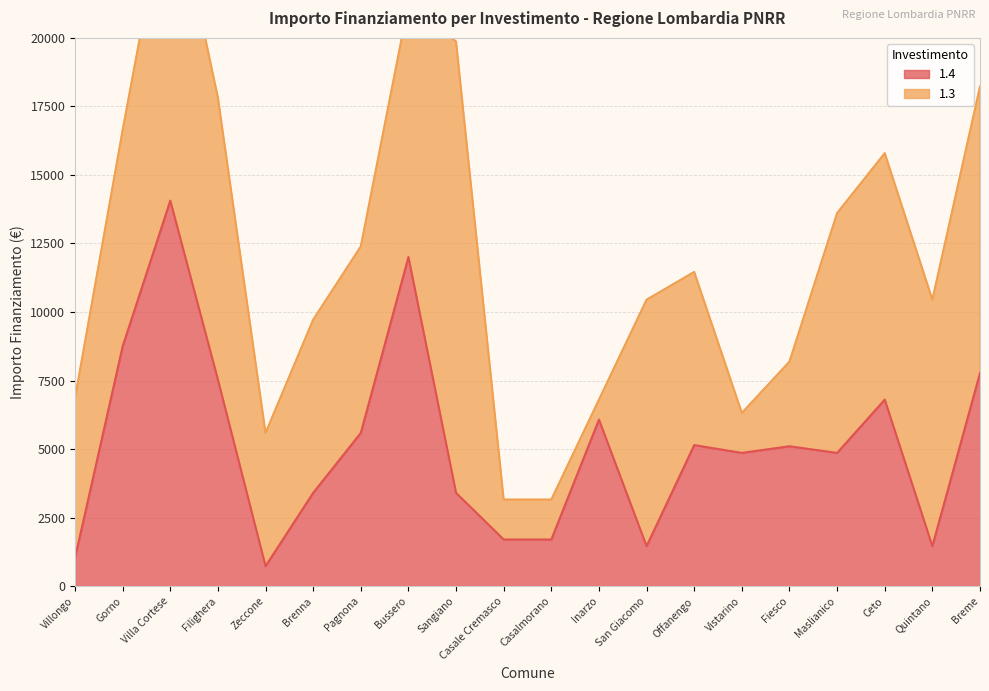

Between Filighera and Offanengo, which is larger?

Filighera